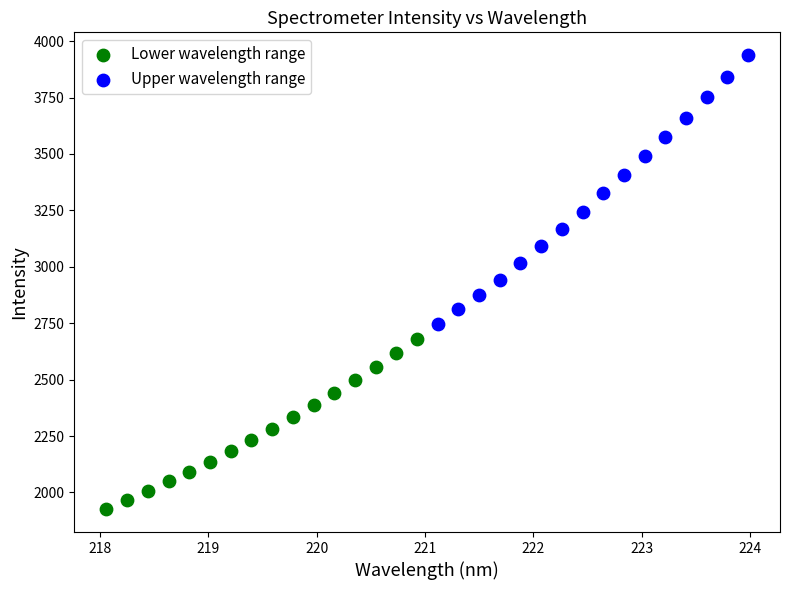

Which series contains the highest Y value?

Upper wavelength range